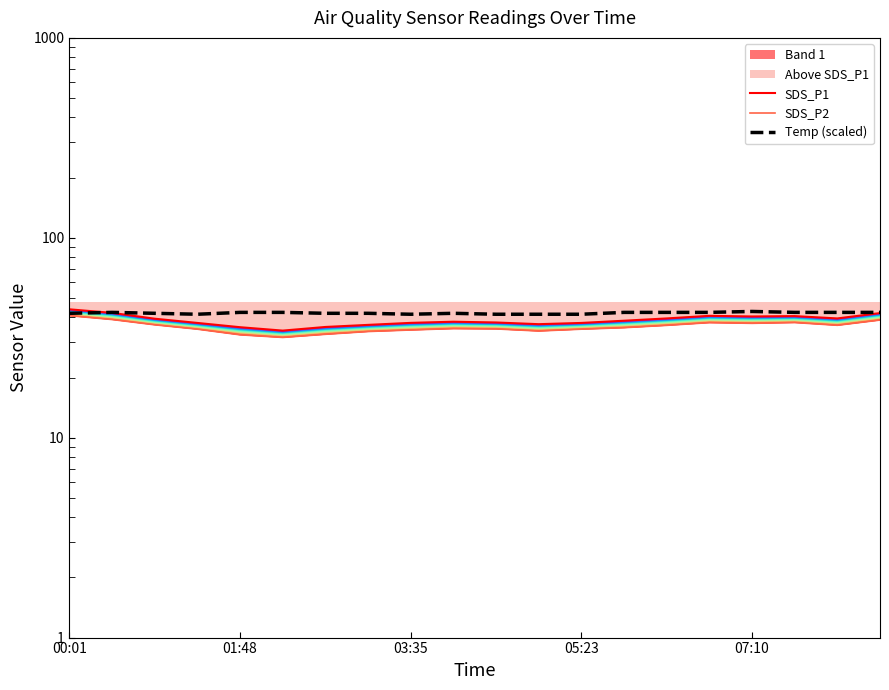

What is the greatest value displayed?

43.9